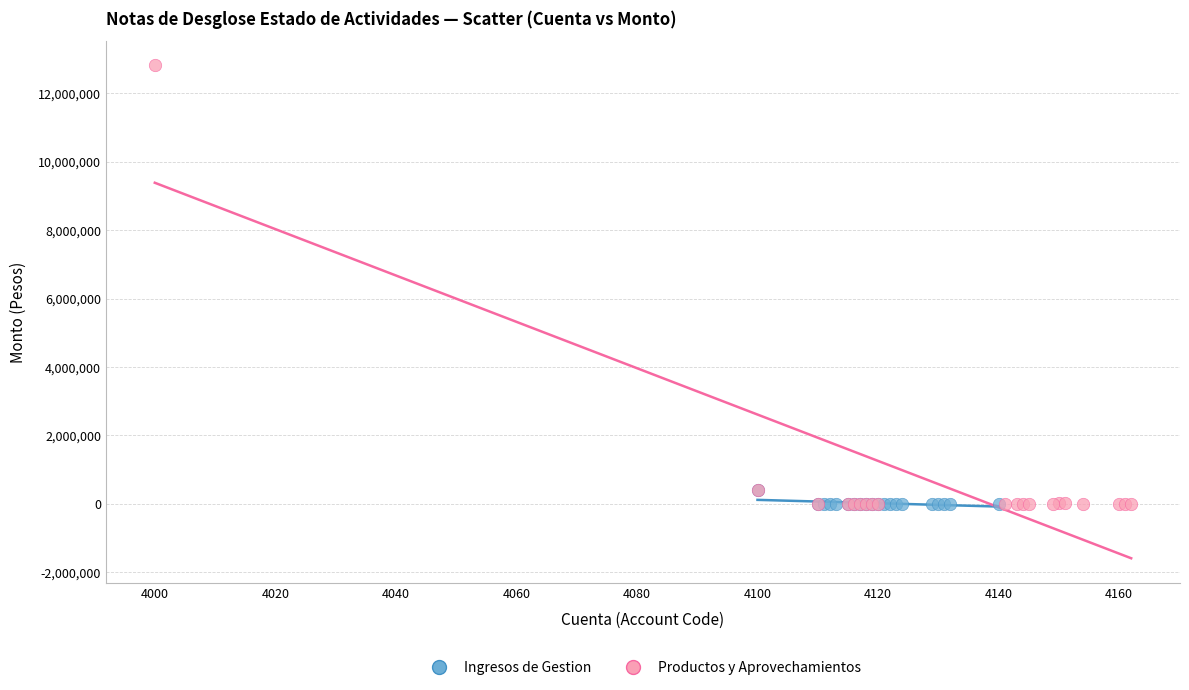

Which series has the widest spread of Y values?

Productos y Aprovechamientos